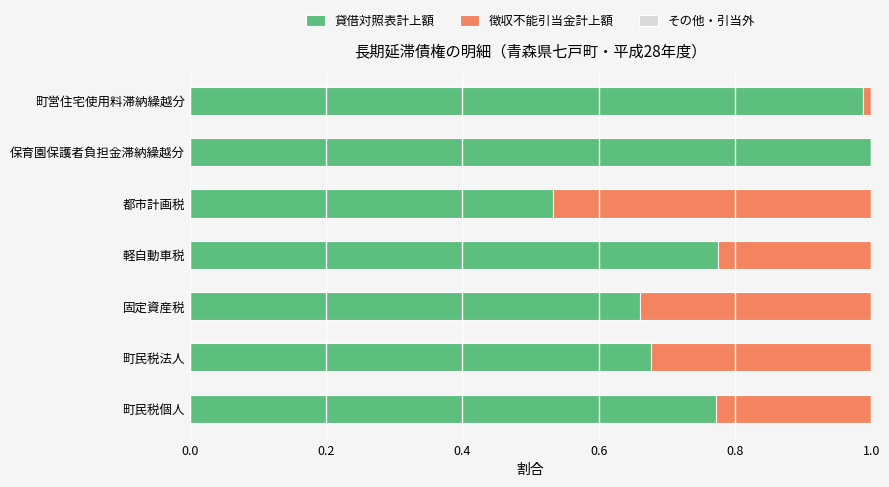

How many categories are shown in the chart?

7